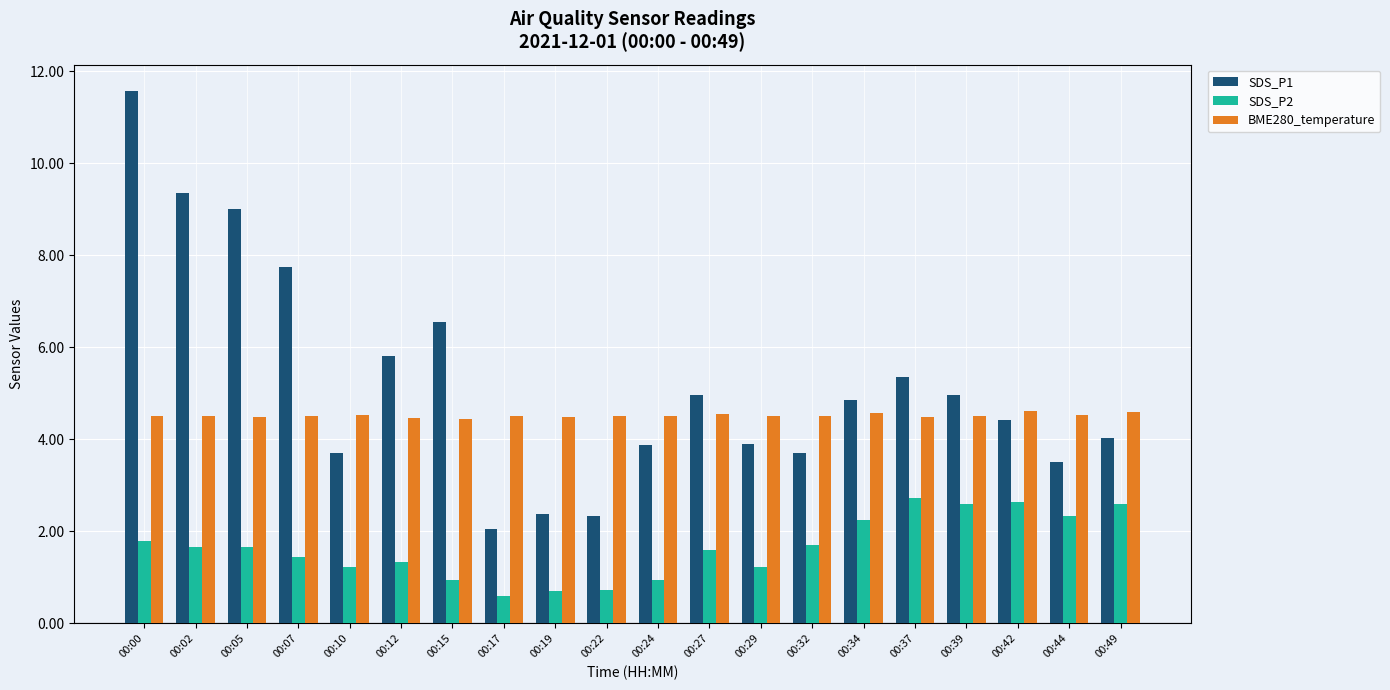

What is the spread (max minus min) of values at 00:15?

5.6